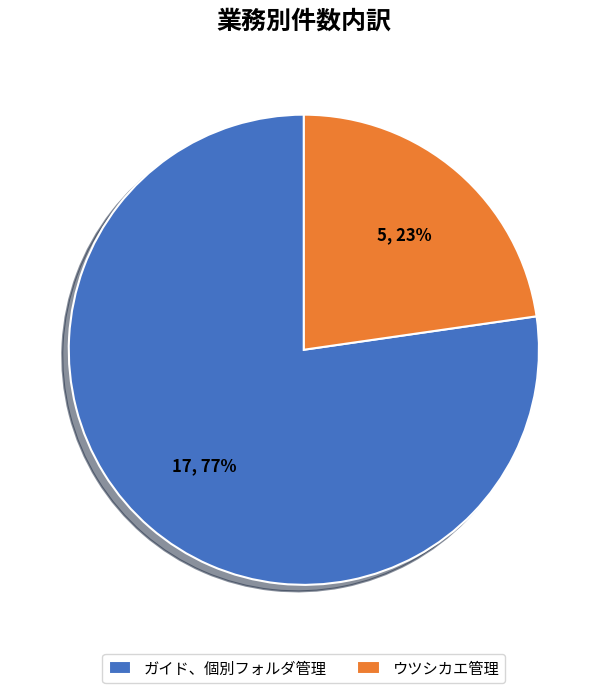

What percentage is the ウツシカエ管理 slice, to the nearest percent?

23%